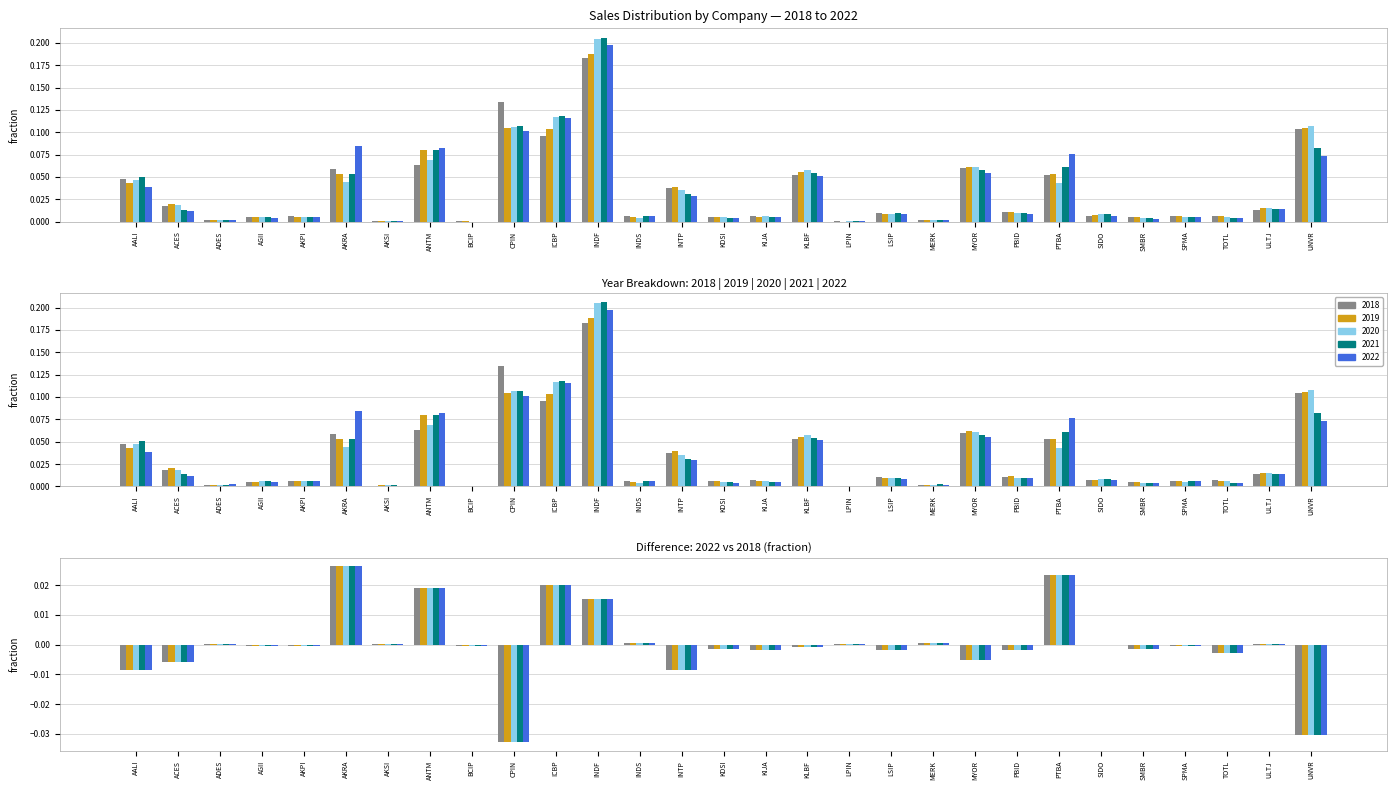

Where is 2020 nearest to the value 0?

BCIP